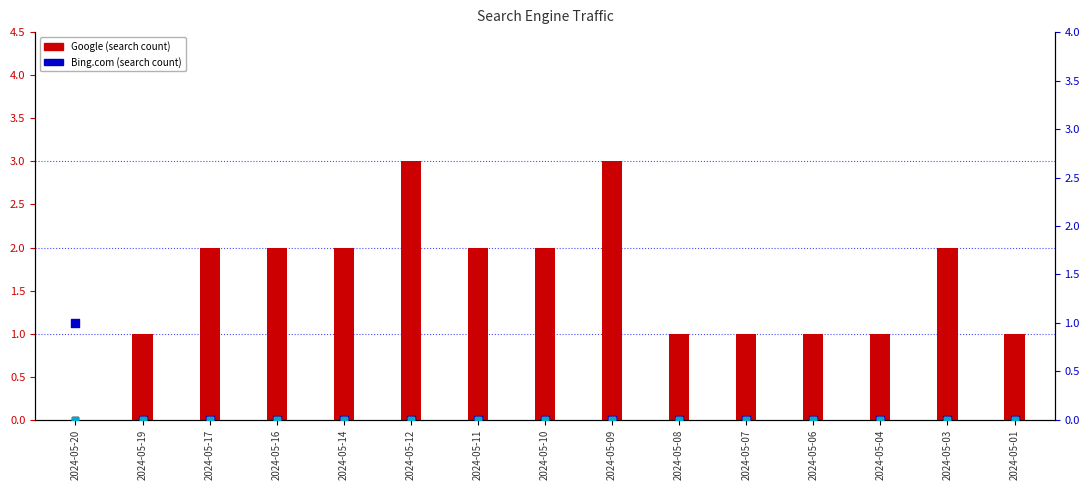

Which series contains the highest Y value?

Google